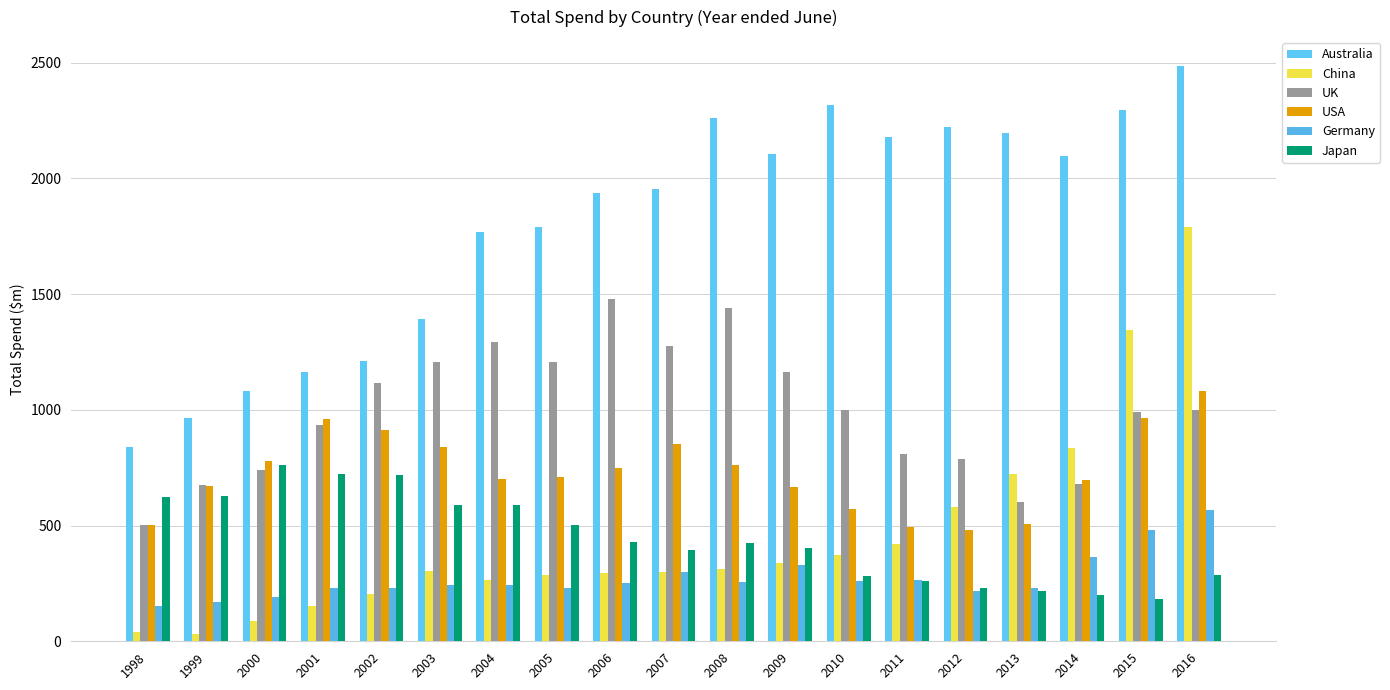

What are all the series names shown in the legend?

Australia, China, UK, USA, Germany, Japan